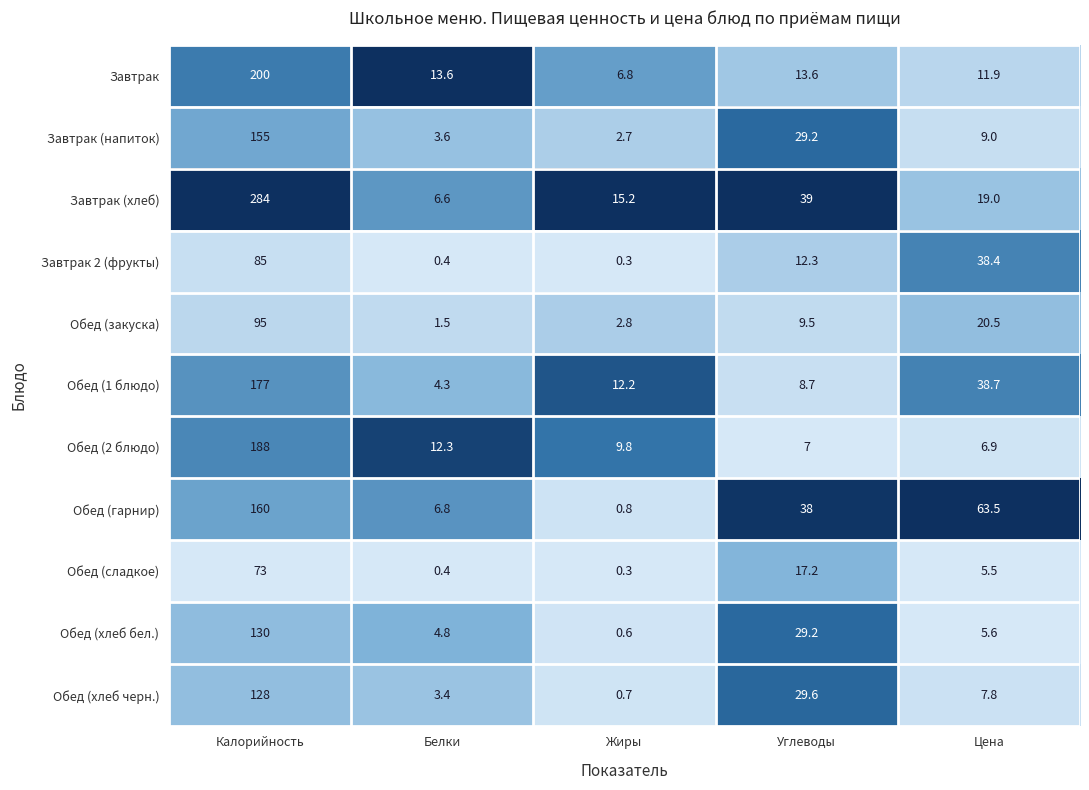

Which category has the highest value across all series?

Калорийность